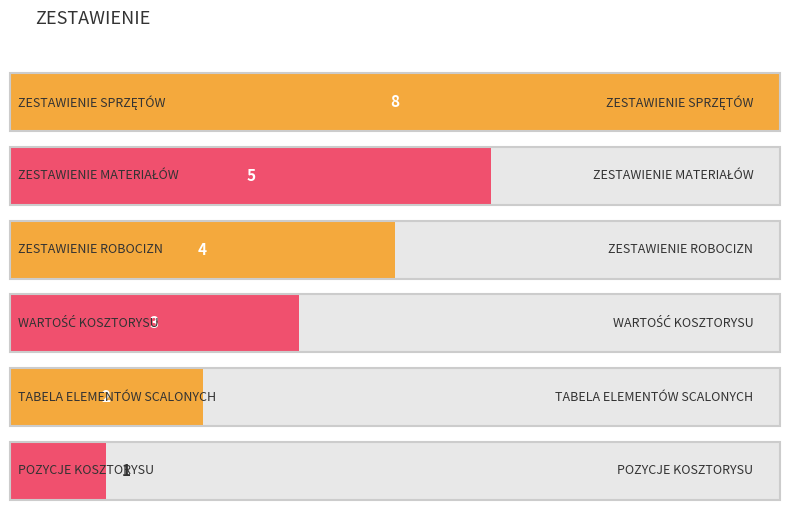

Is it true that the value at ZESTAWIENIE MATERIAŁÓW is 5?

True